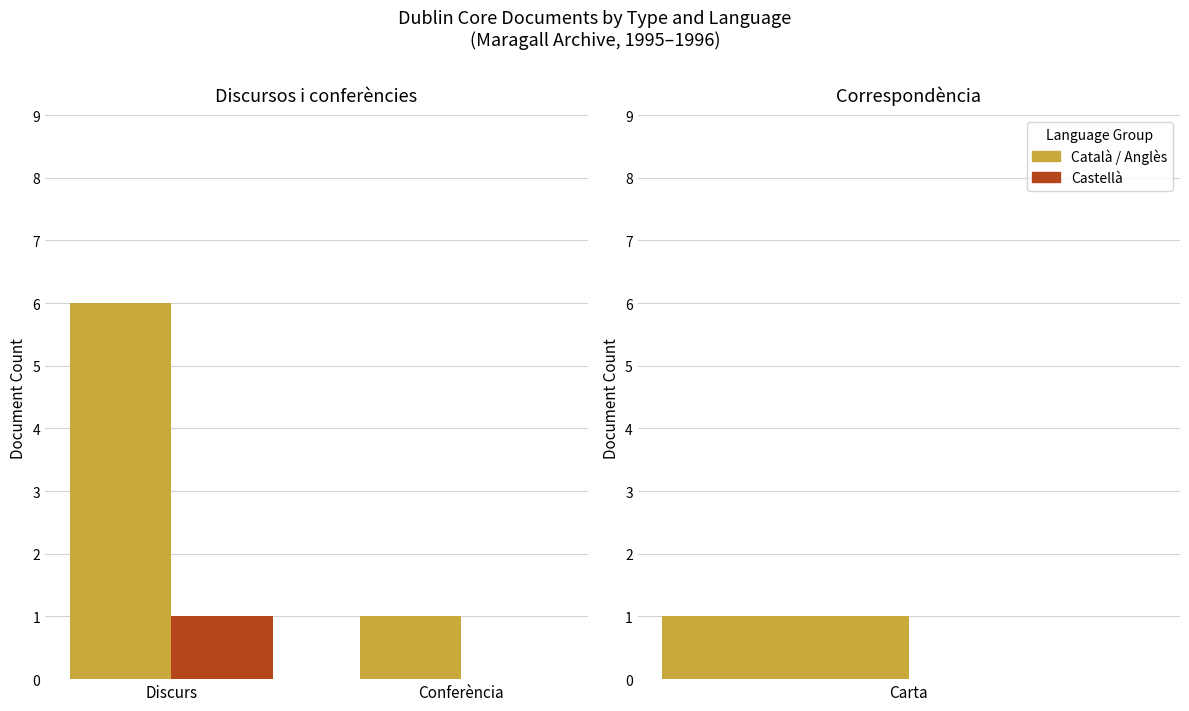

Does the chart contain stacked bars?

No